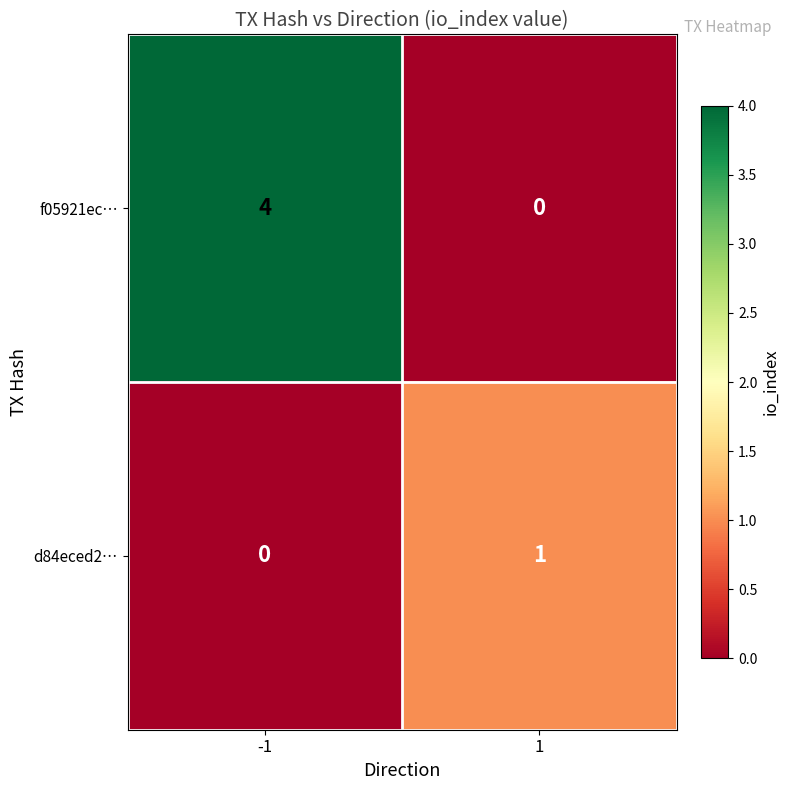

What is the sum of all f05921ec… values?

4